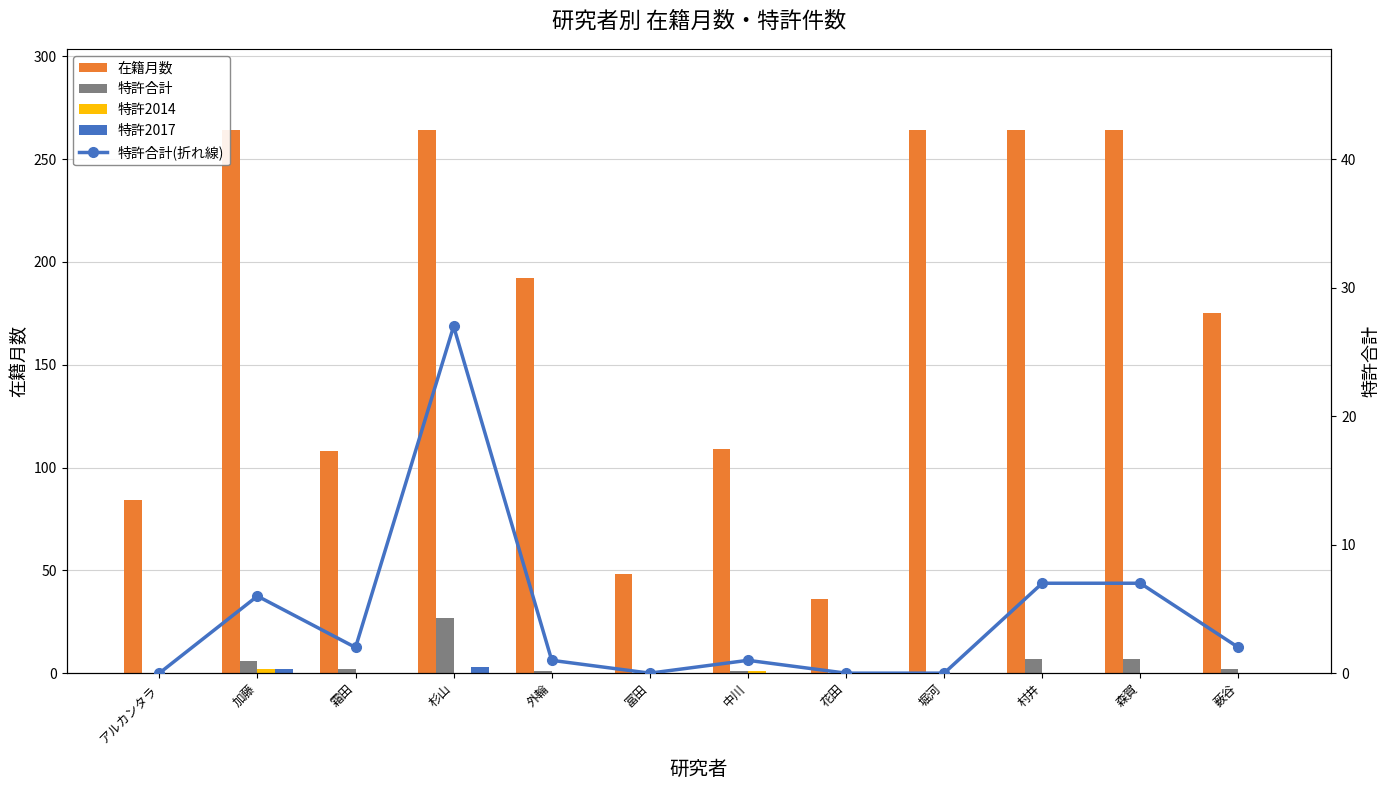

Reading left to right, transcribe all the data shown in this chart.

在籍月数: アルカンタラ=84	加藤=264	霜田=108	杉山=264	外輪=192	冨田=48	中川=109	花田=36	堀河=264	村井=264	森賀=264	薮谷=175
特許合計: アルカンタラ=0	加藤=6	霜田=2	杉山=27	外輪=1	冨田=0	中川=1	花田=0	堀河=0	村井=7	森賀=7	薮谷=2
特許2014: アルカンタラ=0	加藤=2	霜田=0	杉山=0	外輪=0	冨田=0	中川=1	花田=0	堀河=0	村井=0	森賀=0	薮谷=0
特許2017: アルカンタラ=0	加藤=2	霜田=0	杉山=3	外輪=0	冨田=0	中川=0	花田=0	堀河=0	村井=0	森賀=0	薮谷=0
特許合計(折れ線): アルカンタラ=0	加藤=6	霜田=2	杉山=27	外輪=1	冨田=0	中川=1	花田=0	堀河=0	村井=7	森賀=7	薮谷=2